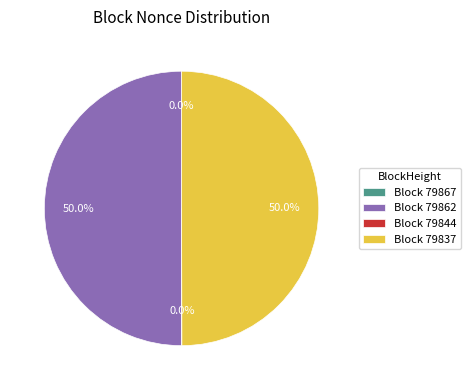

Approximately how many times larger is the value at Block 79862 compared to Block 79837?

1.0